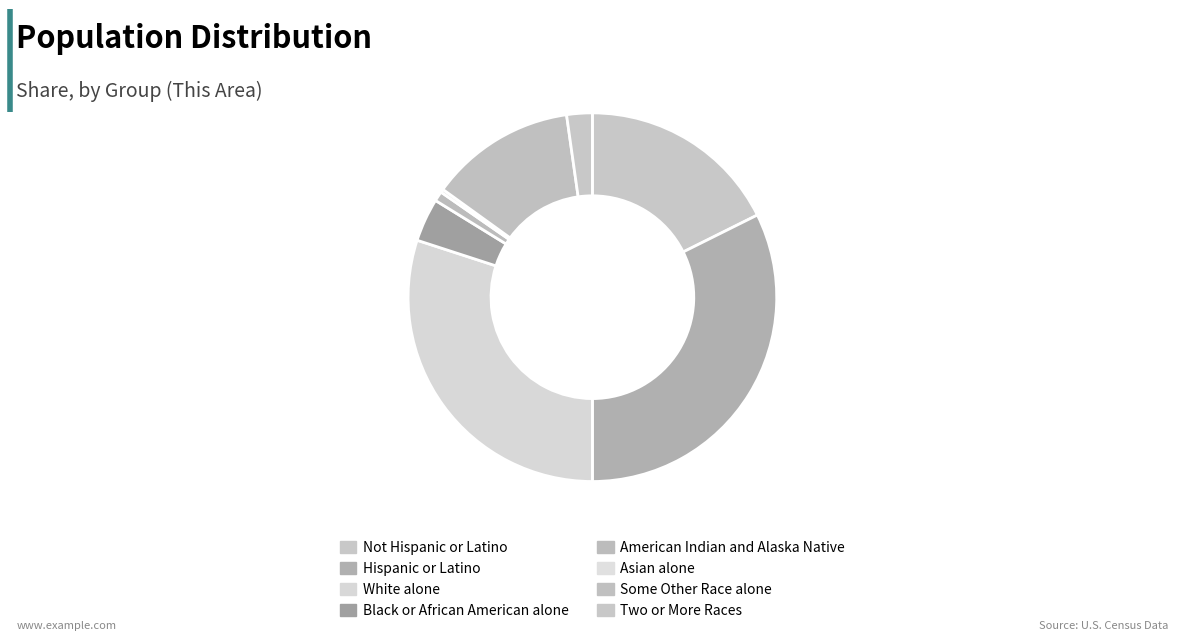

Rank the categories by value from lowest to highest.

Asian alone, American Indian and Alaska Native, Two or More Races, Black or African American alone, Some Other Race alone, Not Hispanic or Latino, White alone, Hispanic or Latino